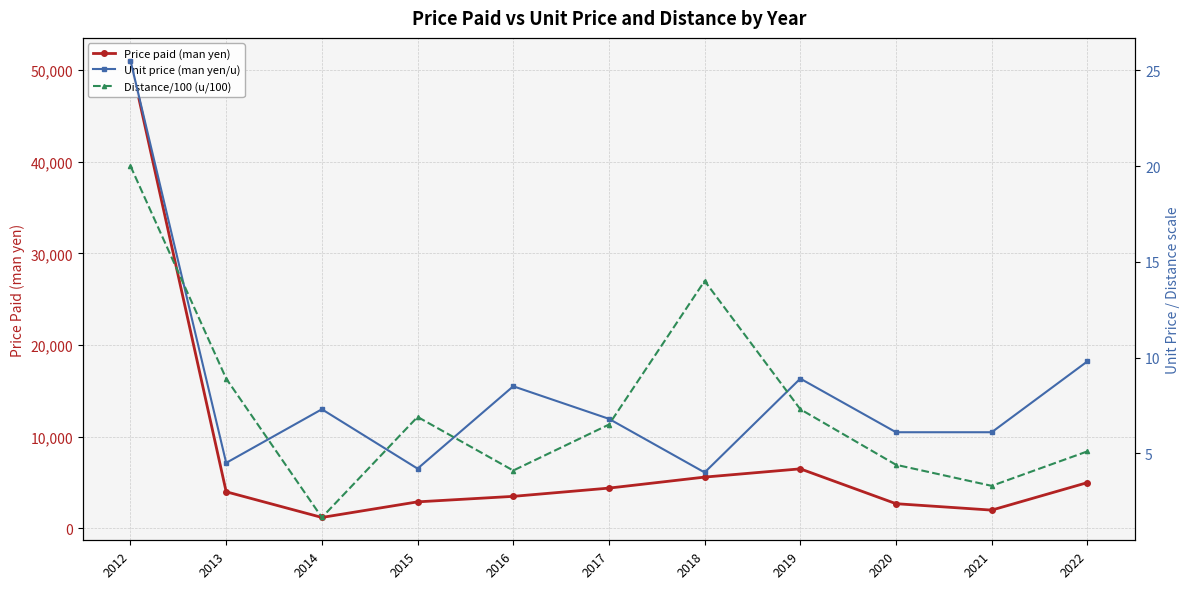

What is the value of the Distance/100 (u/100) point at the 9th from the left?

4.4